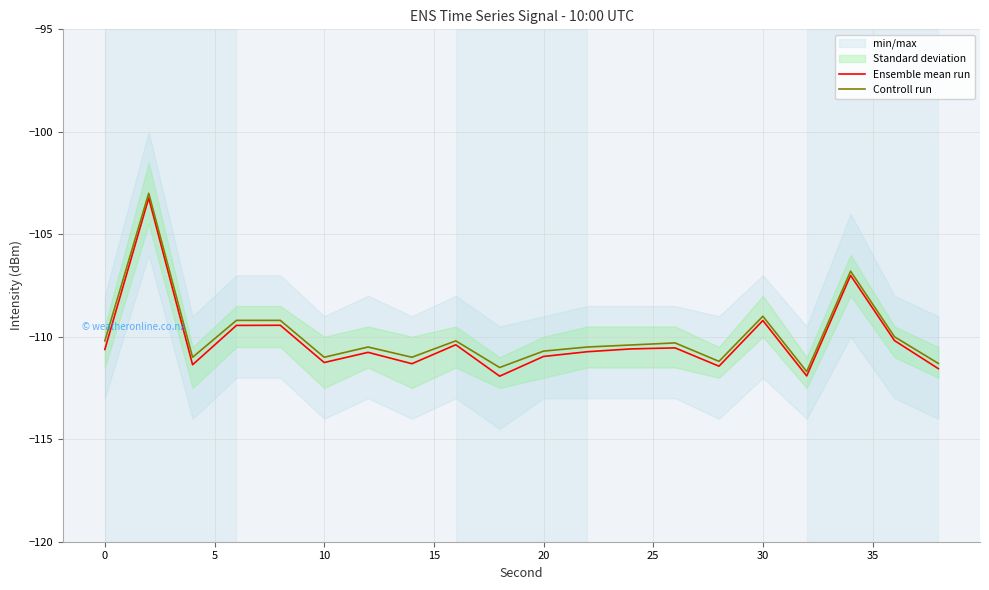

The Ensemble mean run series shows -33.4 at 20. True or false?

False